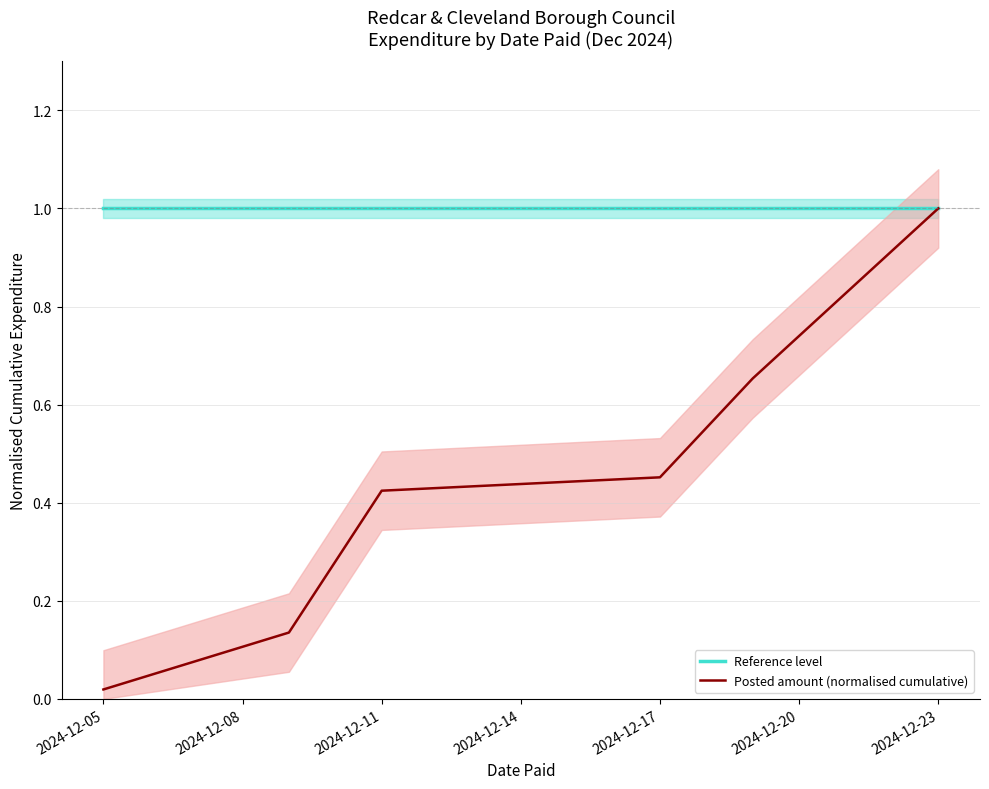

Reading left to right, extract all data points from this chart.

Reference level: 2024-12-05=1.0	2024-12-08=1.0	2024-12-11=1.0	2024-12-14=1.0	2024-12-17=1.0	2024-12-20=1.0
Posted amount (normalised cumulative): 2024-12-05=0.0	2024-12-08=0.1	2024-12-11=0.4	2024-12-14=0.5	2024-12-17=0.7	2024-12-20=1.0